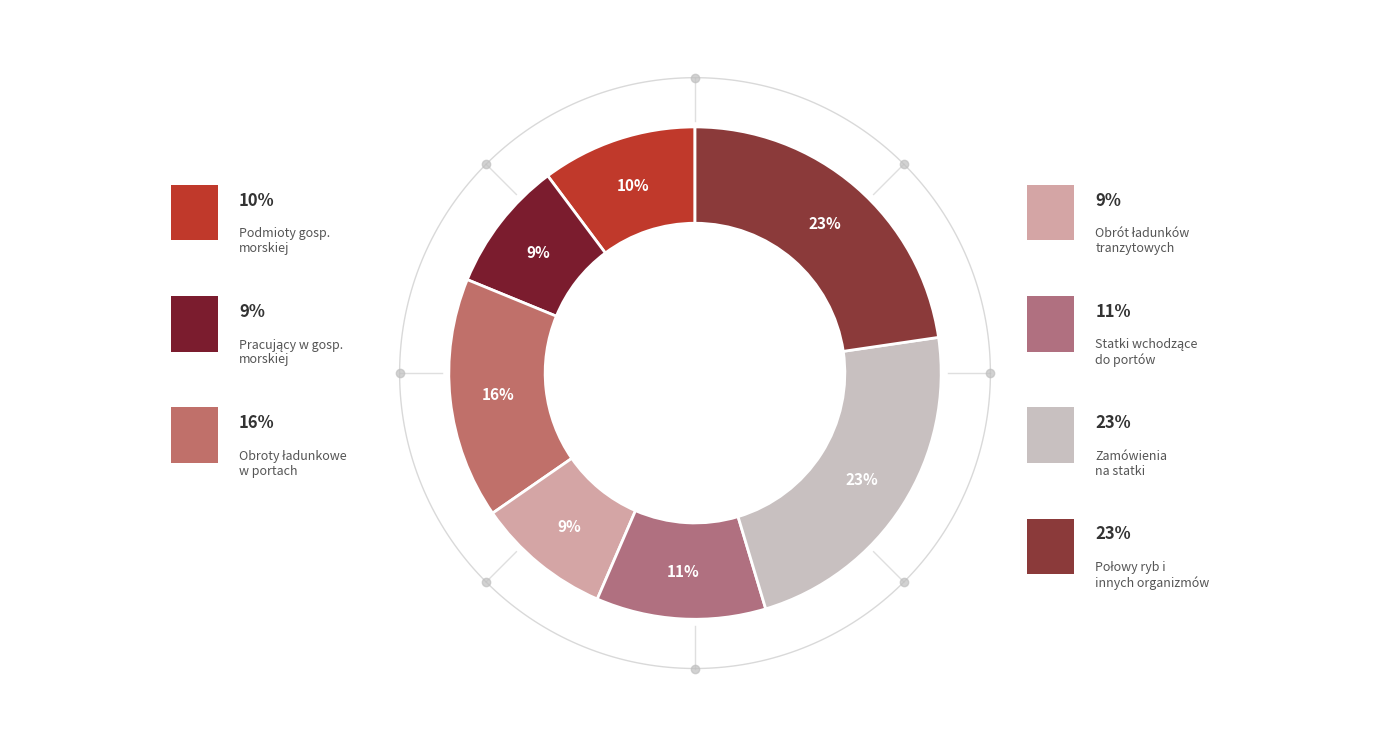

True or false: Podmioty gospodarki morskiej accounts for 19% of the total.

False